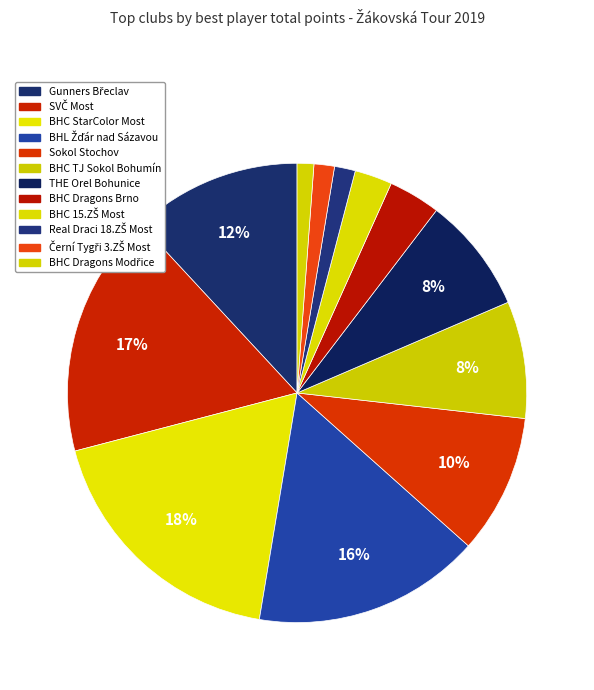

True or false: BHC Dragons Modřice accounts for 14% of the total.

False